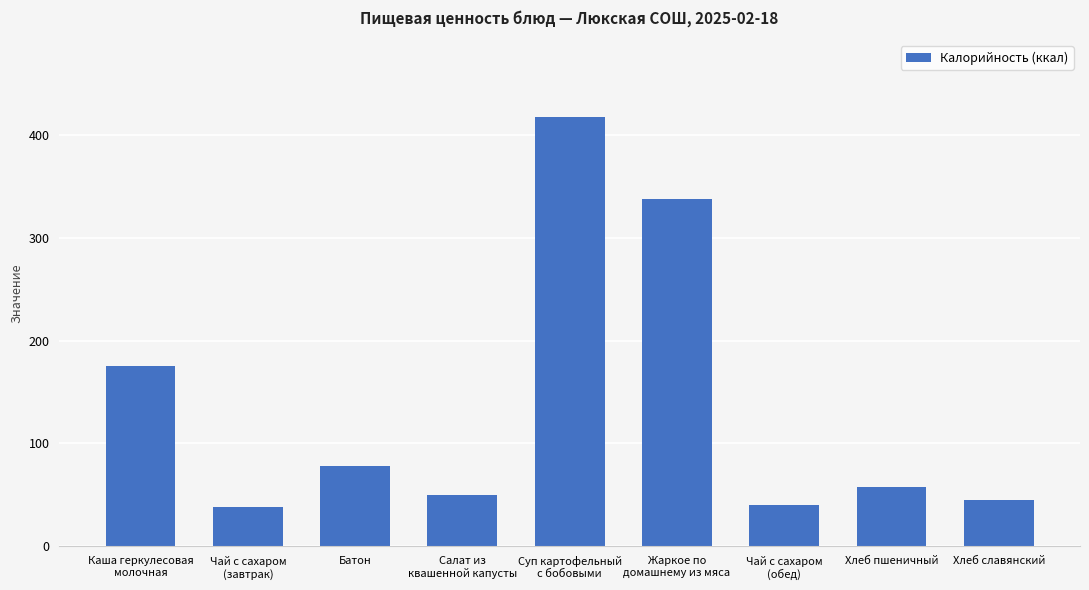

What is the label of the 4th bar from the left?

Салат из
квашенной капусты